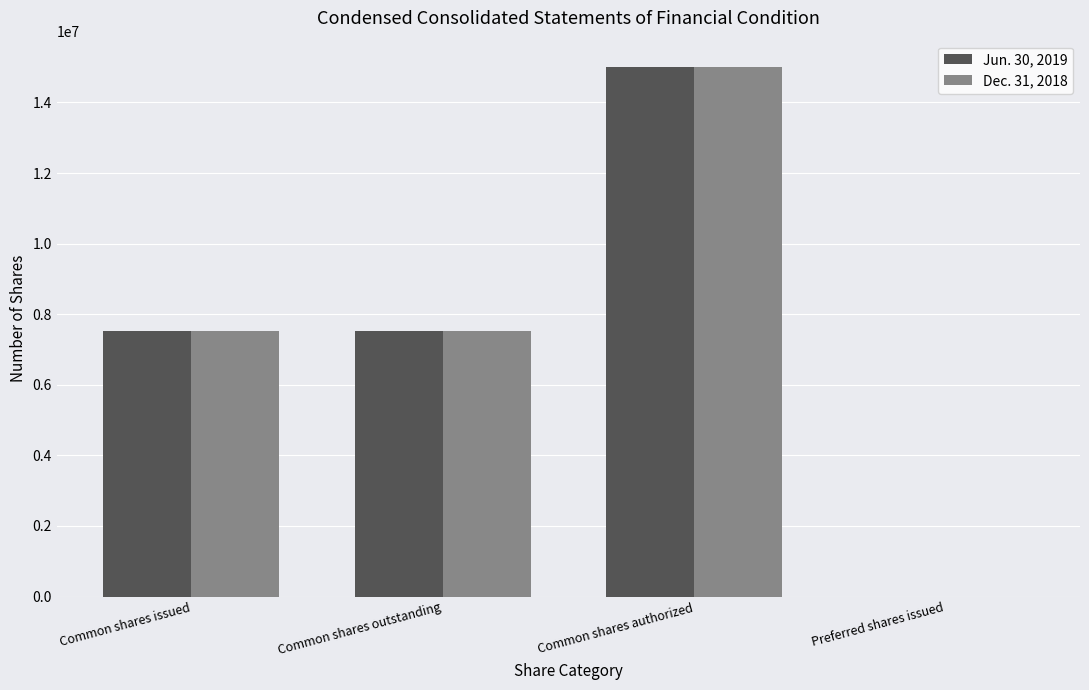

At which category is the sum across all series the highest?

Common shares authorized